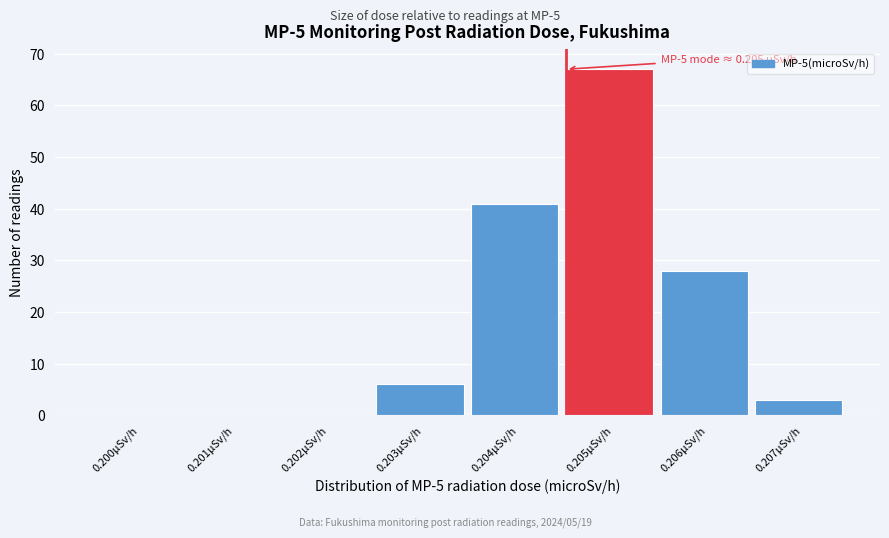

Reading left to right, list all the values displayed in this chart.

0.200µSv/h=0	0.201µSv/h=0	0.202µSv/h=0	0.203µSv/h=6	0.204µSv/h=41	0.205µSv/h=67	0.206µSv/h=28	0.207µSv/h=3